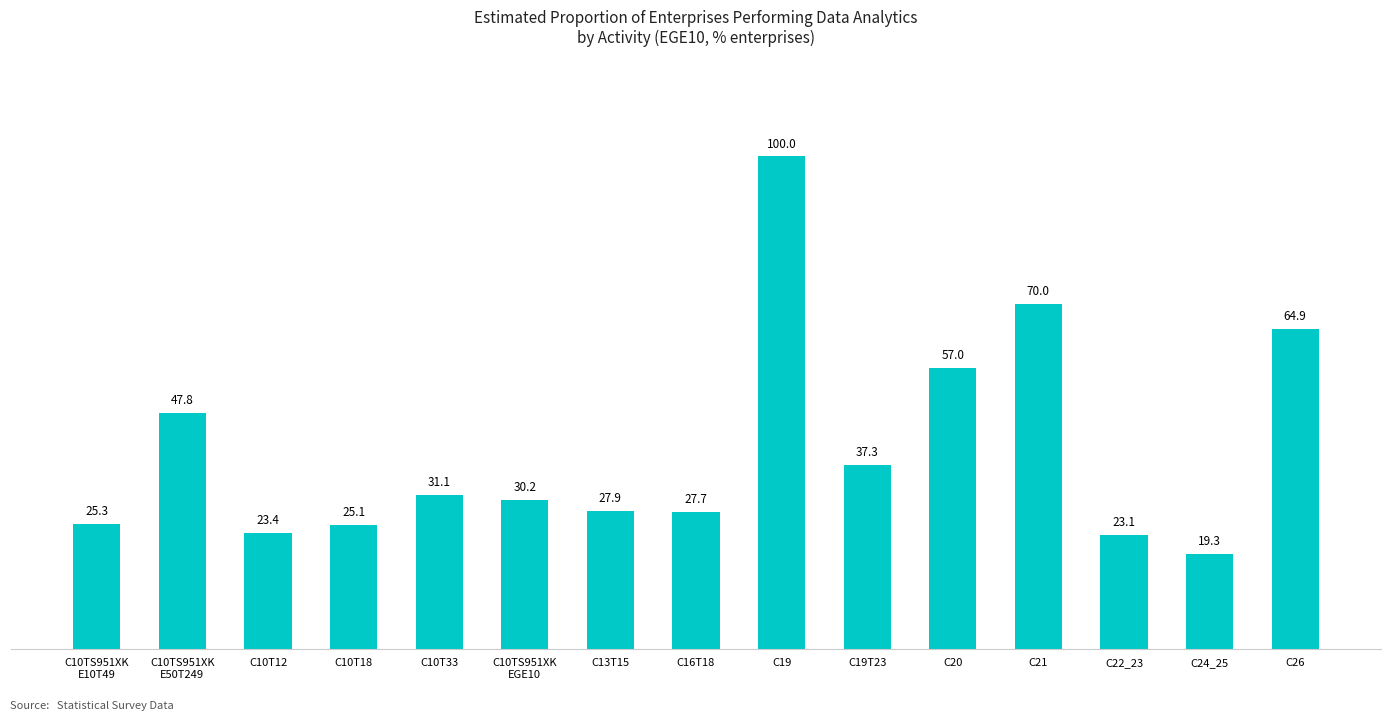

Between C10TS951XK
EGE10 and C16T18, which is larger?

C10TS951XK
EGE10